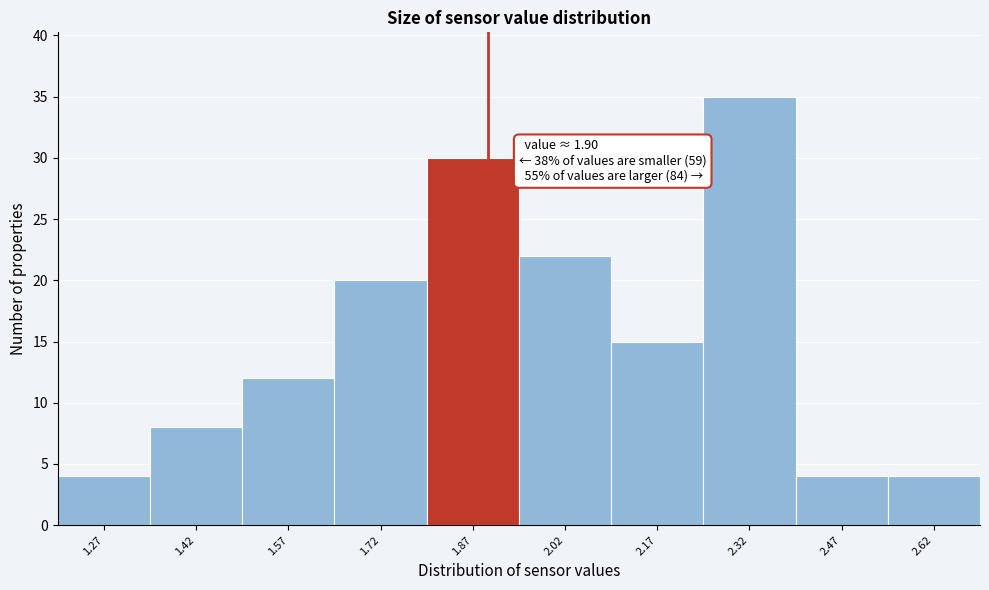

Which range on the x-axis has the tallest bar?

2.25 to 2.40